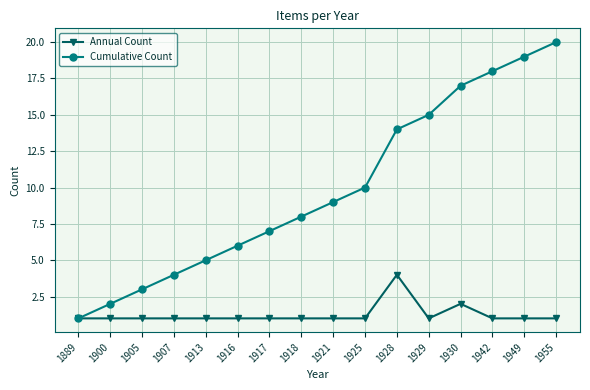

Count the number of categories in the chart.

16